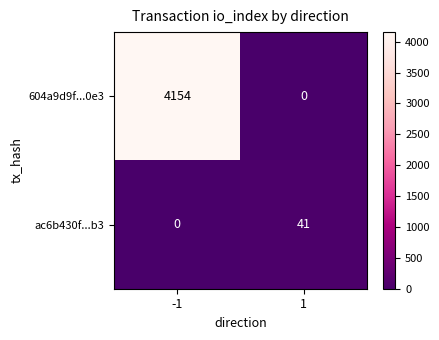

Is it true that ac6b430f...b3 equals -19 at -1?

False